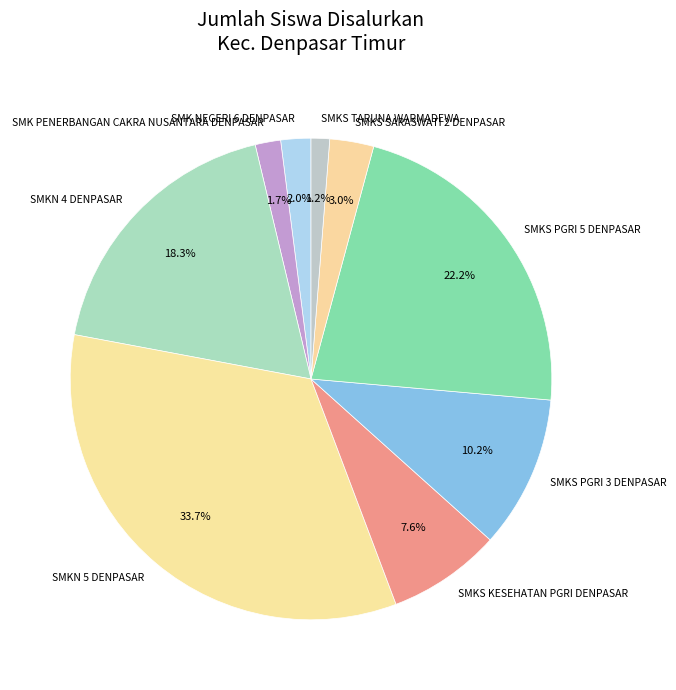

Is there a majority slice in this chart?

No